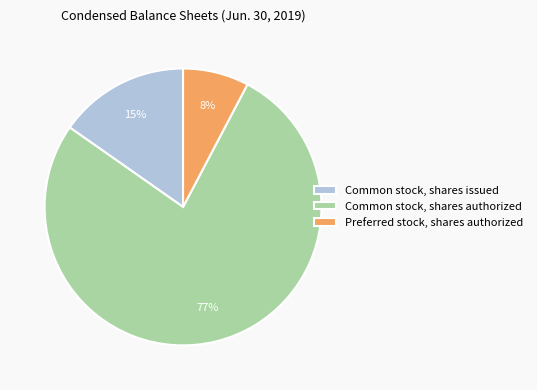

How many segments does this pie chart have?

3